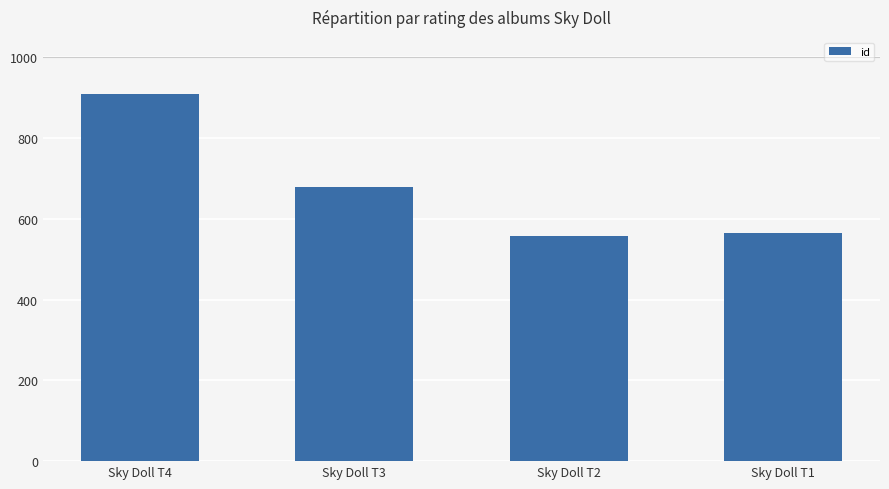

What is the value of the 4th bar from the left?

565